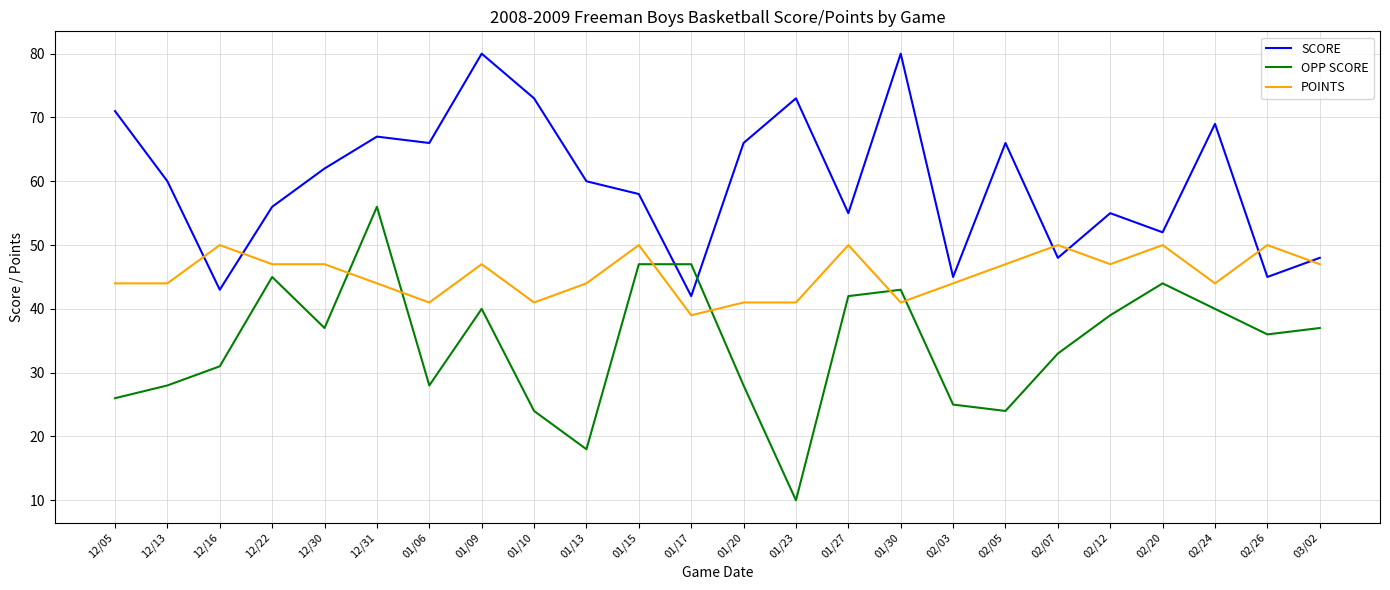

What is the difference between the POINTS values at 01/27 and 01/20?

9